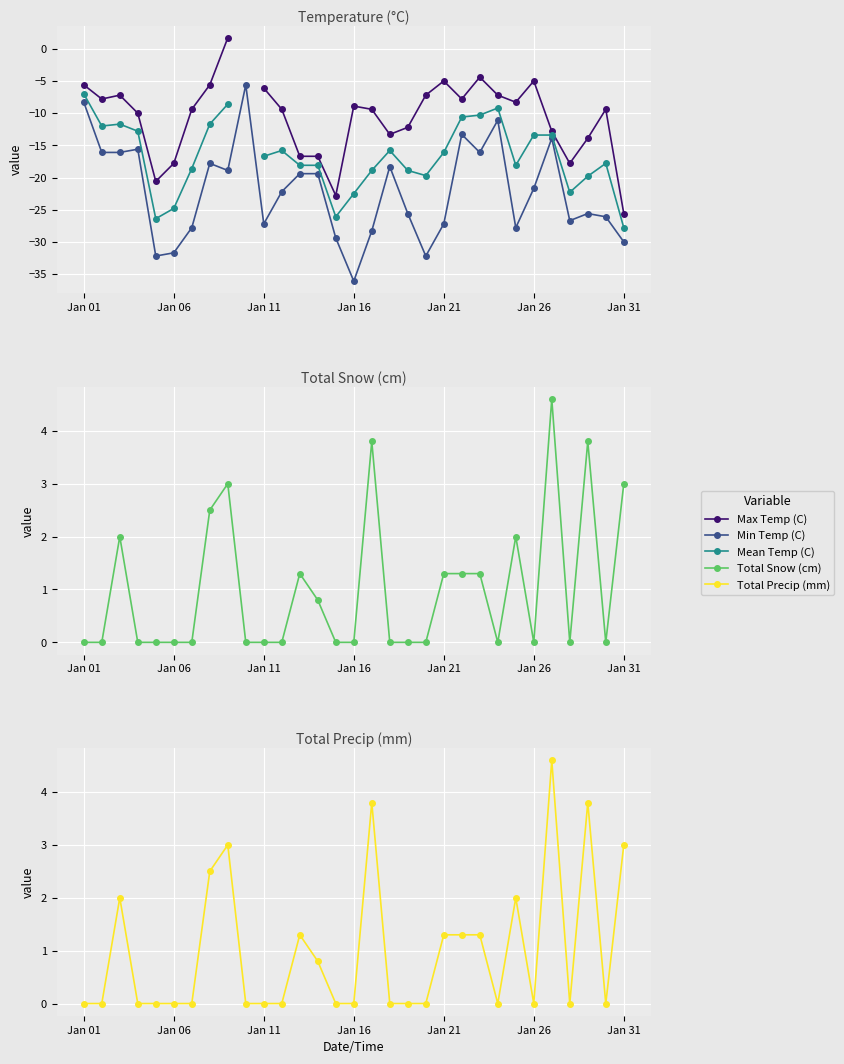

Is the value of Mean Temp (C) at 26 greater than the value of Max Temp (C) at 19?

No